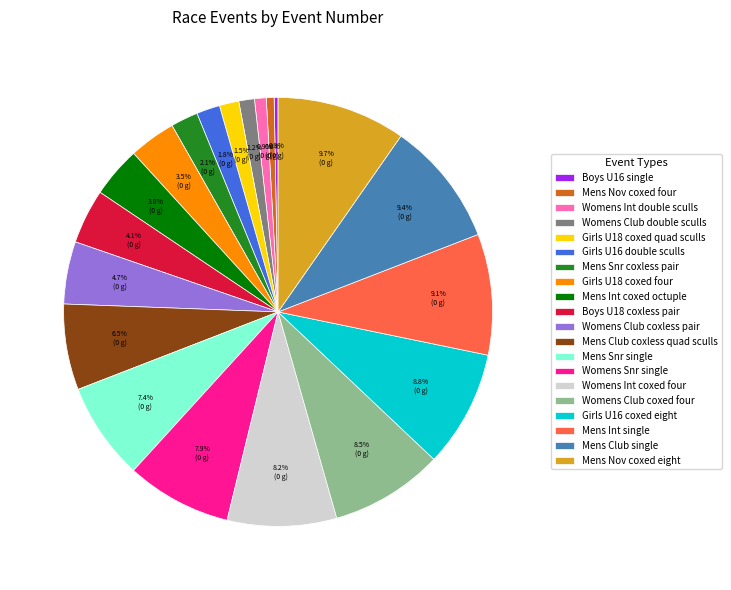

The Mens Int coxed octuple slice represents 4% of the pie. True or false?

True